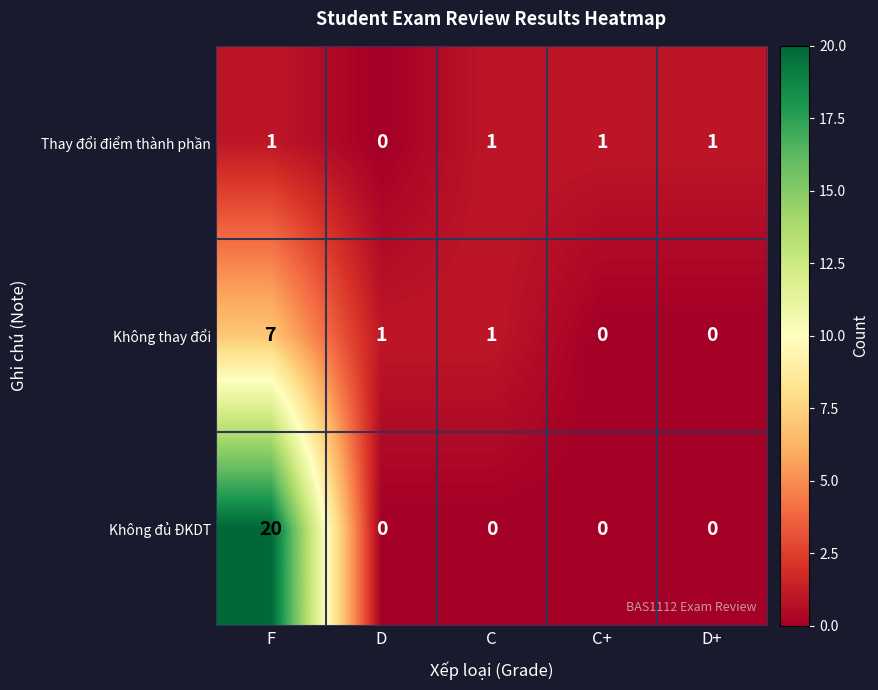

What is the maximum value shown in the chart?

20